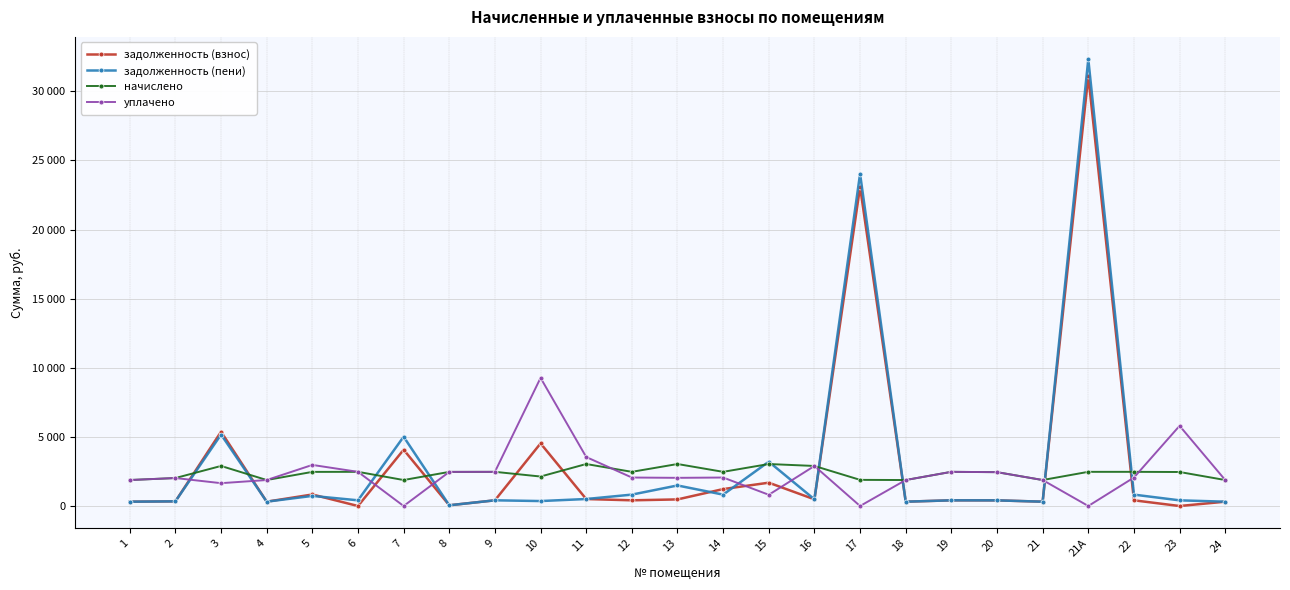

Which has a higher value, 22 or 21А?

21А